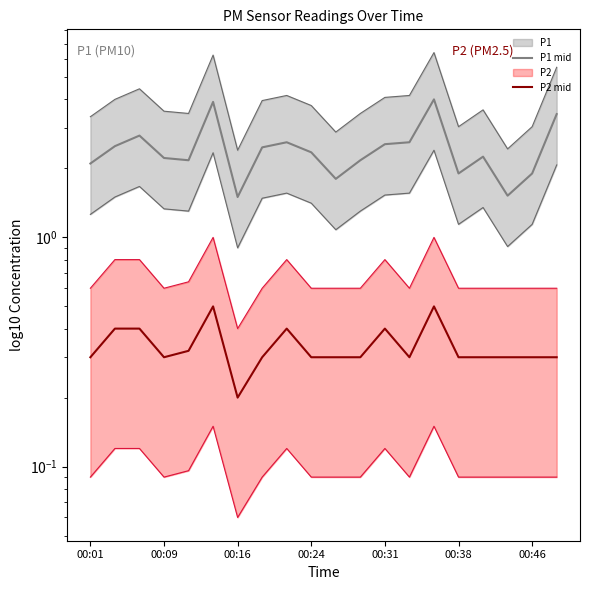

True or false: P1 mid and P2 mid cross at least once.

False